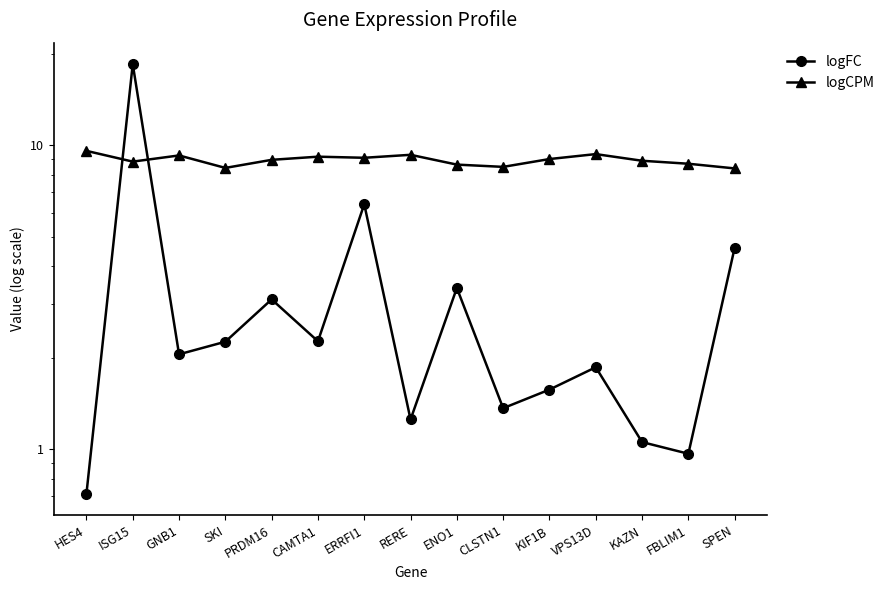

Is it true that logCPM equals 9.4 at VPS13D?

True